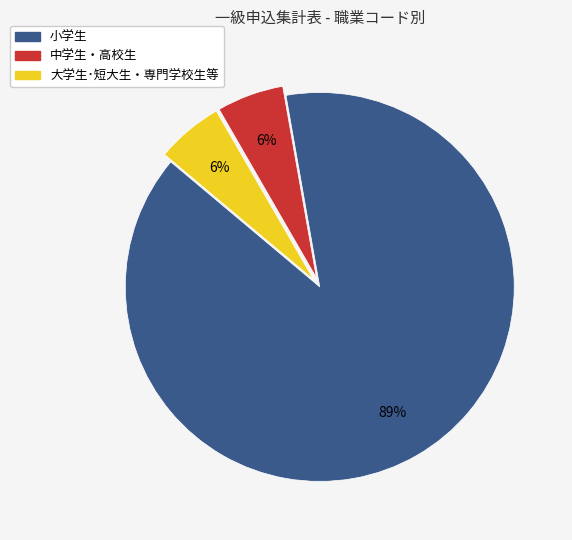

Is the sum of 大学生･短大生・専門学校生等 and 中学生・高校生 greater than half?

No